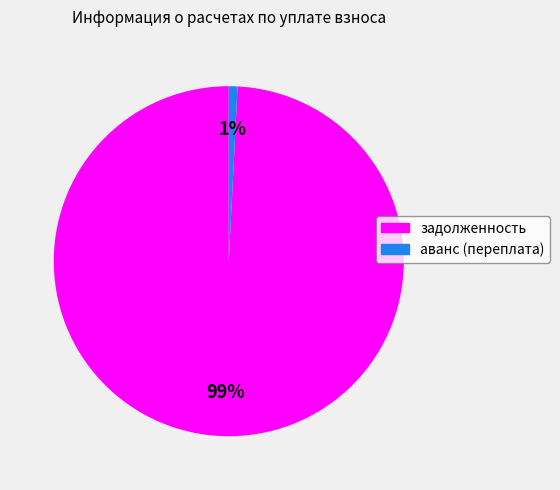

Is it true that задолженность is 86% of the pie?

False